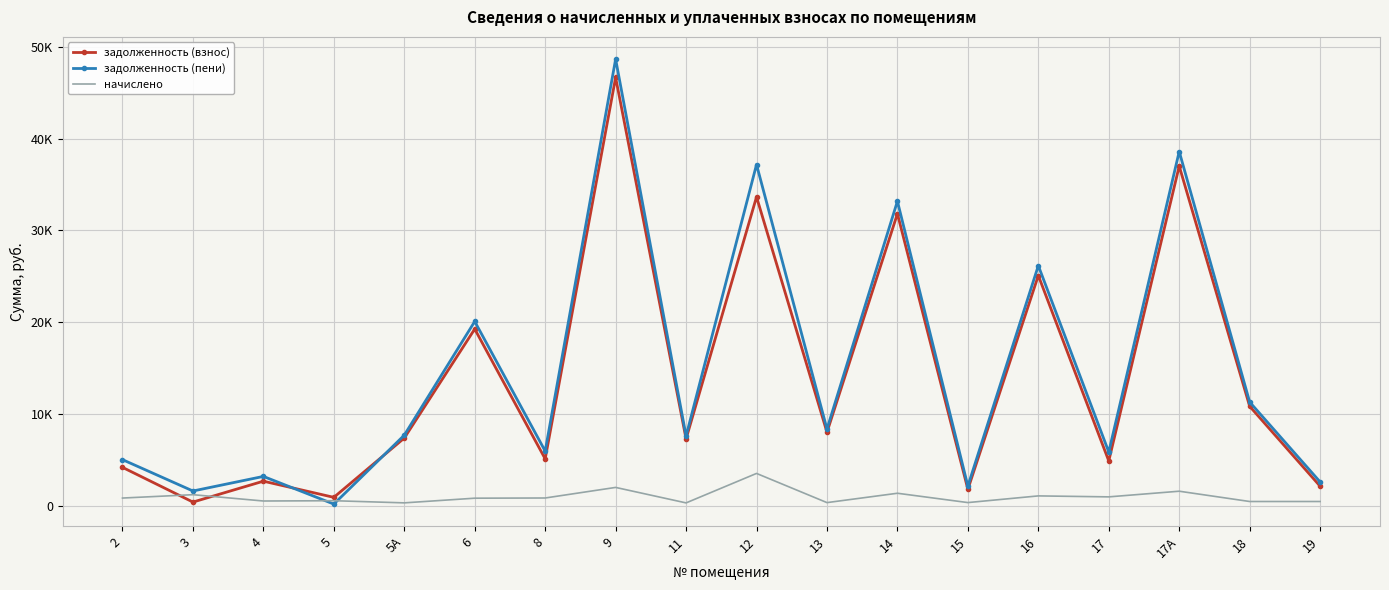

At which category does the chart reach its peak across all series?

9